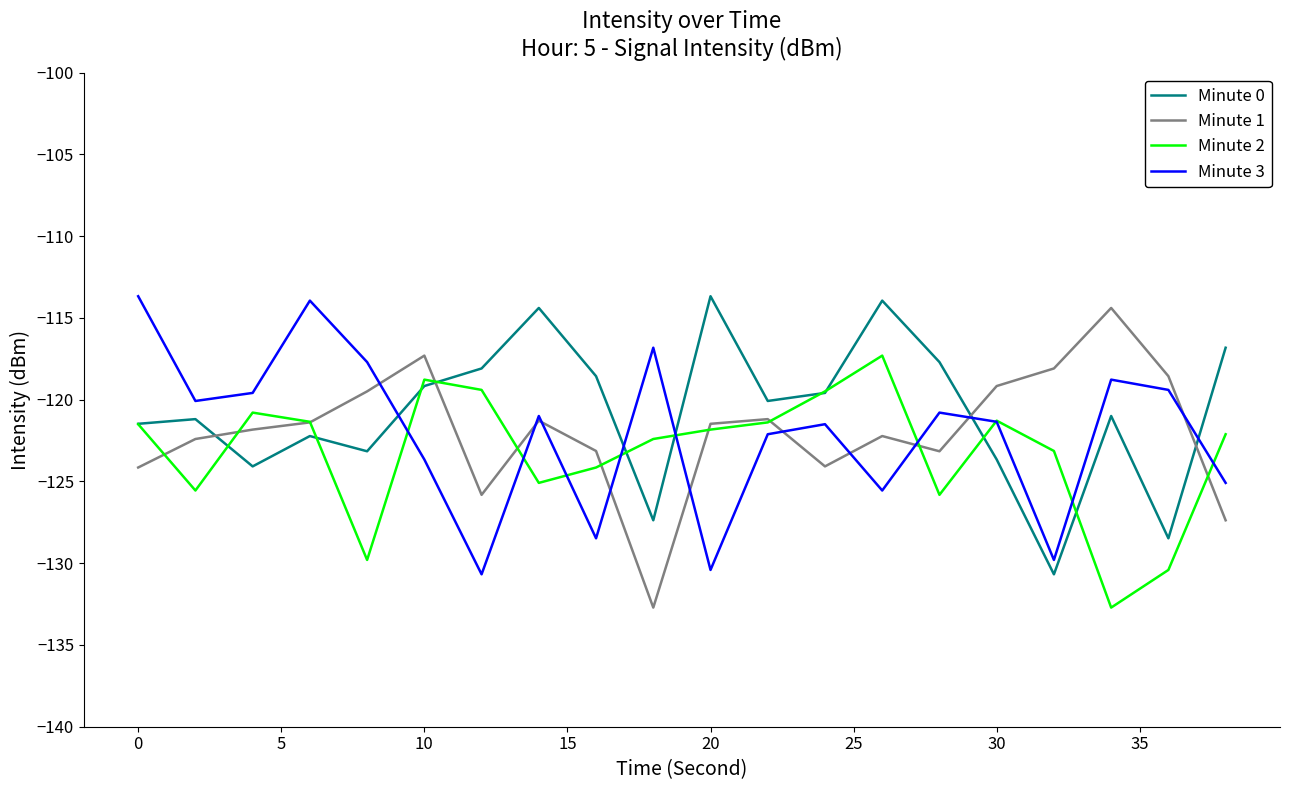

True or false: Minute 3 and Minute 0 intersect in this chart.

True